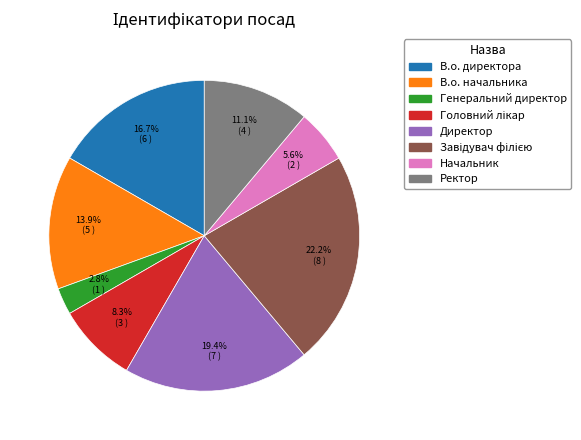

Which category has the smallest portion of the pie?

Генеральний директор